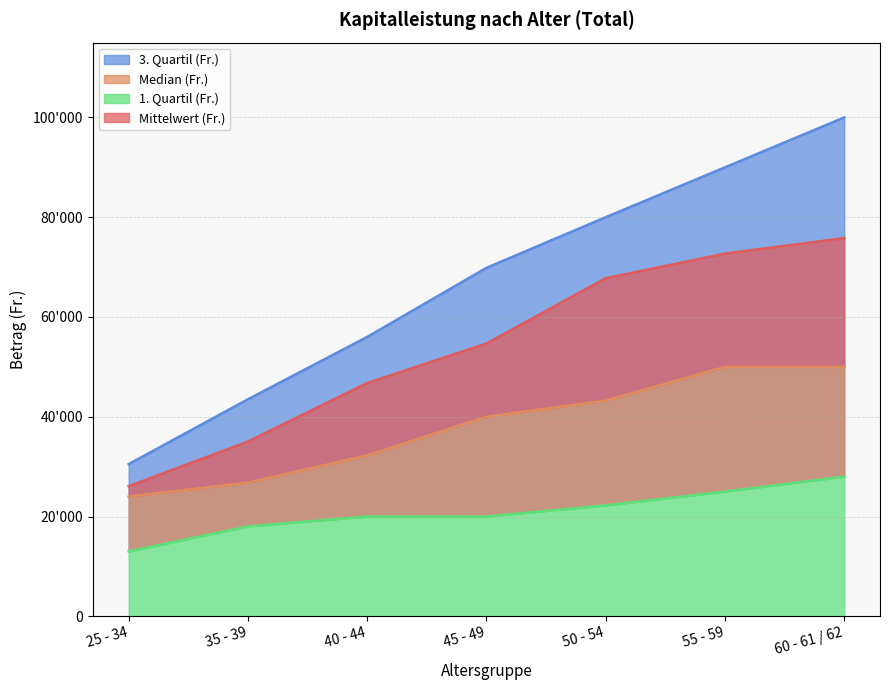

Which series has the largest total across all categories?

3. Quartil (Fr.)